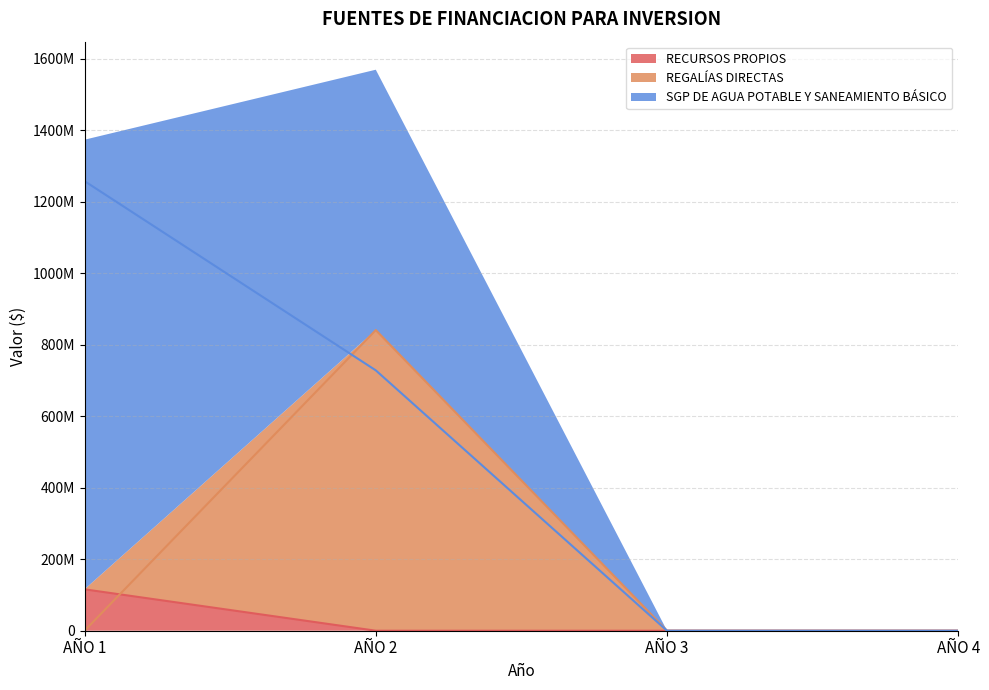

Reading left to right, what are all the values shown in this chart?

RECURSOS PROPIOS: AÑO 1=115832930	AÑO 2=0	AÑO 3=0	AÑO 4=0
REGALÍAS DIRECTAS: AÑO 1=0	AÑO 2=841279325	AÑO 3=0	AÑO 4=0
SGP DE AGUA POTABLE Y SANEAMIENTO BÁSICO: AÑO 1=1258143061	AÑO 2=728572487	AÑO 3=0	AÑO 4=0